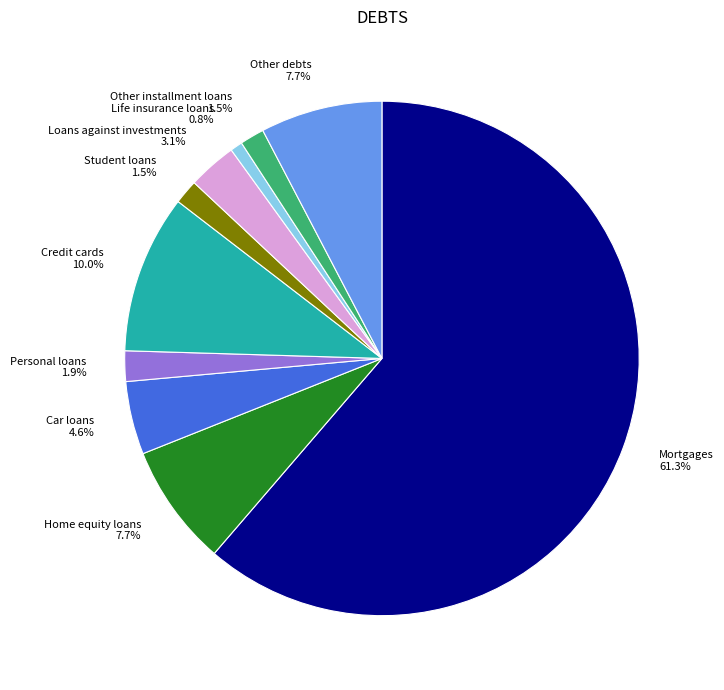

True or false: Personal loans accounts for 2% of the total.

True